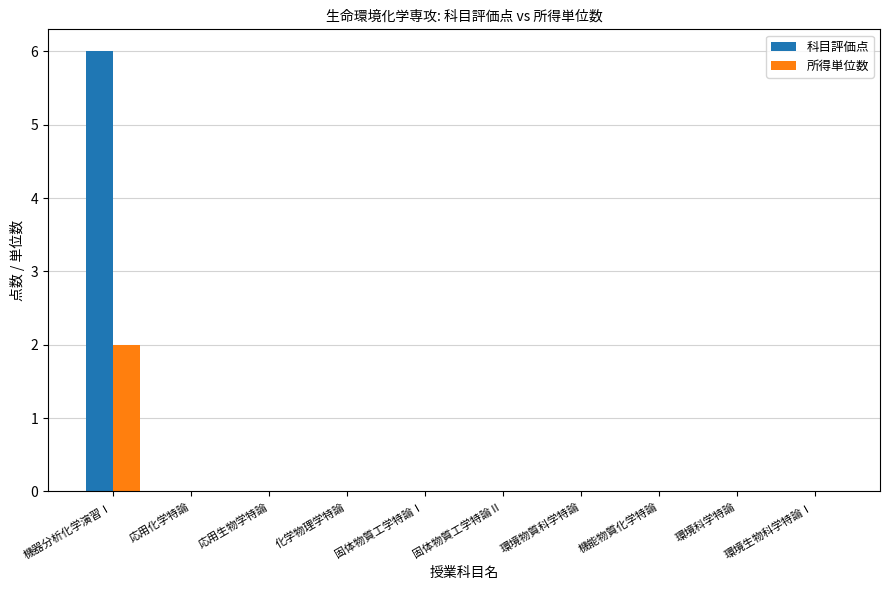

At which category is the sum across all series the highest?

機器分析化学演習Ⅰ